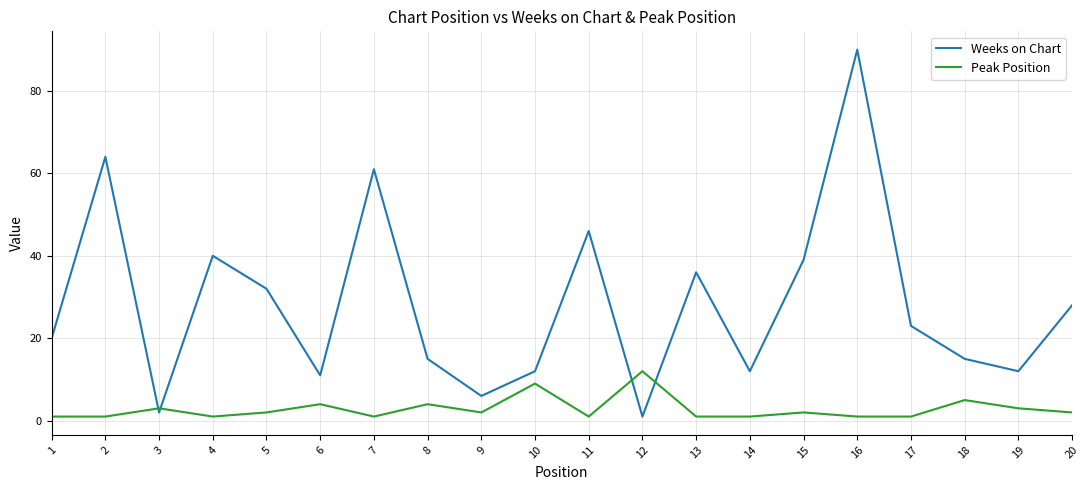

How many interior local peaks does the Peak Position series have?

7